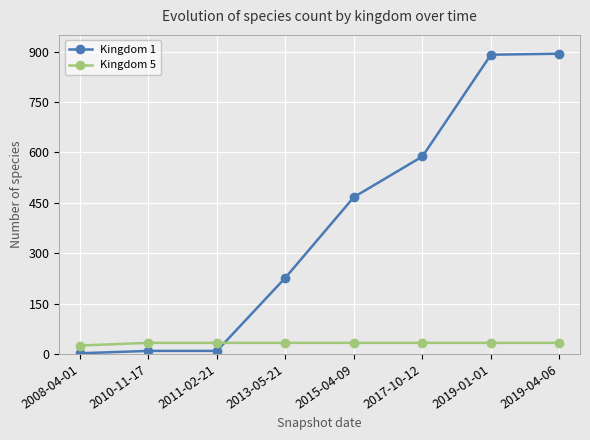

How many values in the Kingdom 5 series are below 33?

1